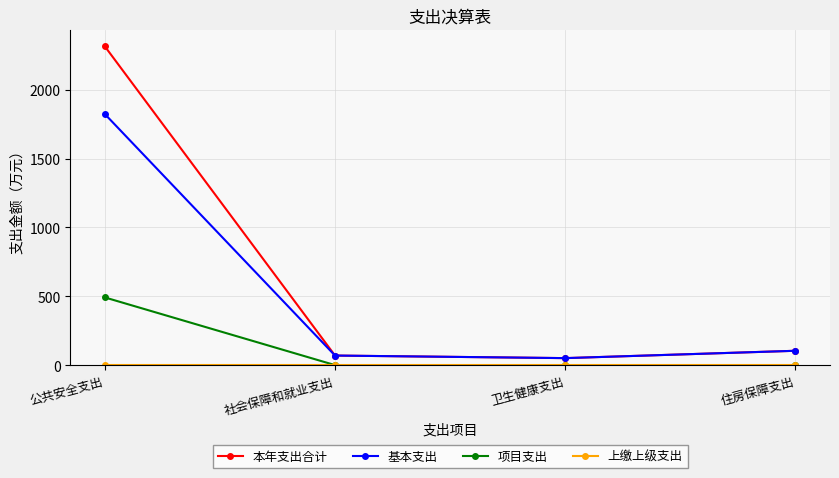

What is the value of the 基本支出 point at the 3rd from the left?

50.7